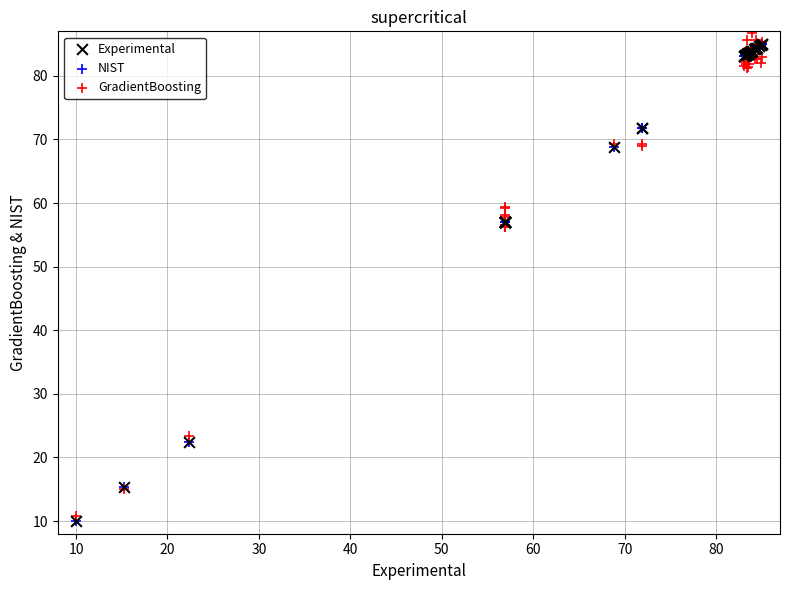

What are all the series names shown in the legend?

Experimental, NIST, GradientBoosting